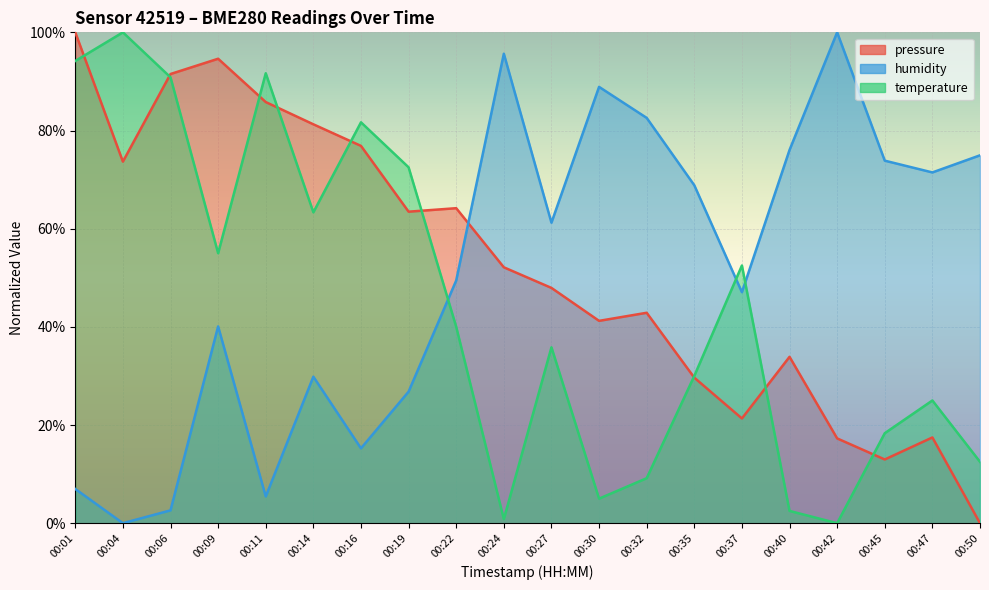

At which label does humidity reach its peak?

00:42